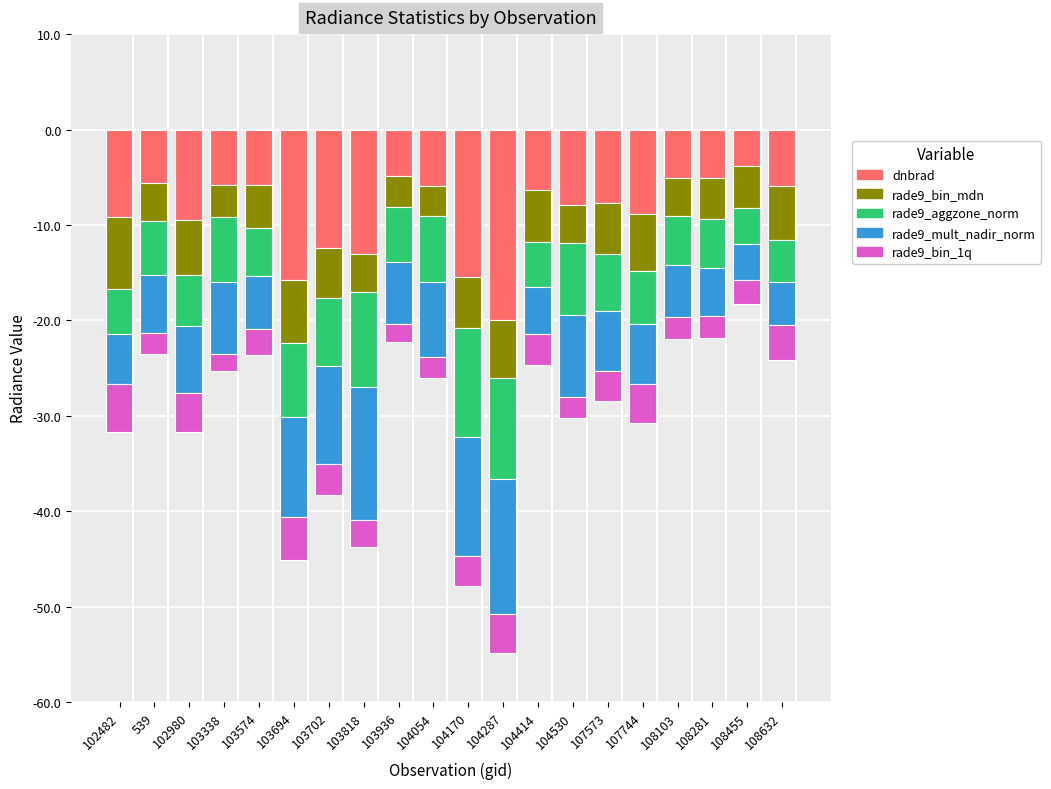

Which series has the largest range (max minus min)?

dnbrad